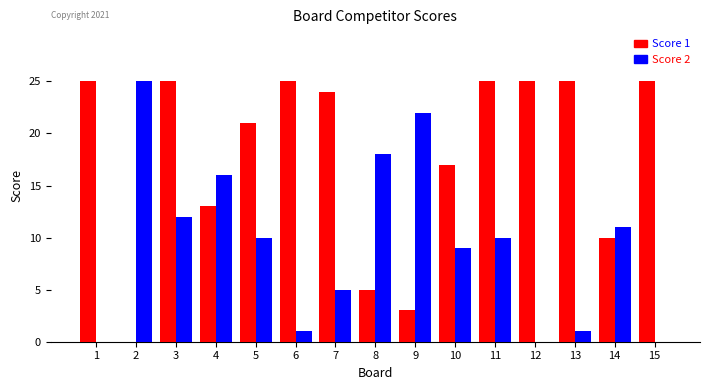

At which category is the sum across all series the highest?

3